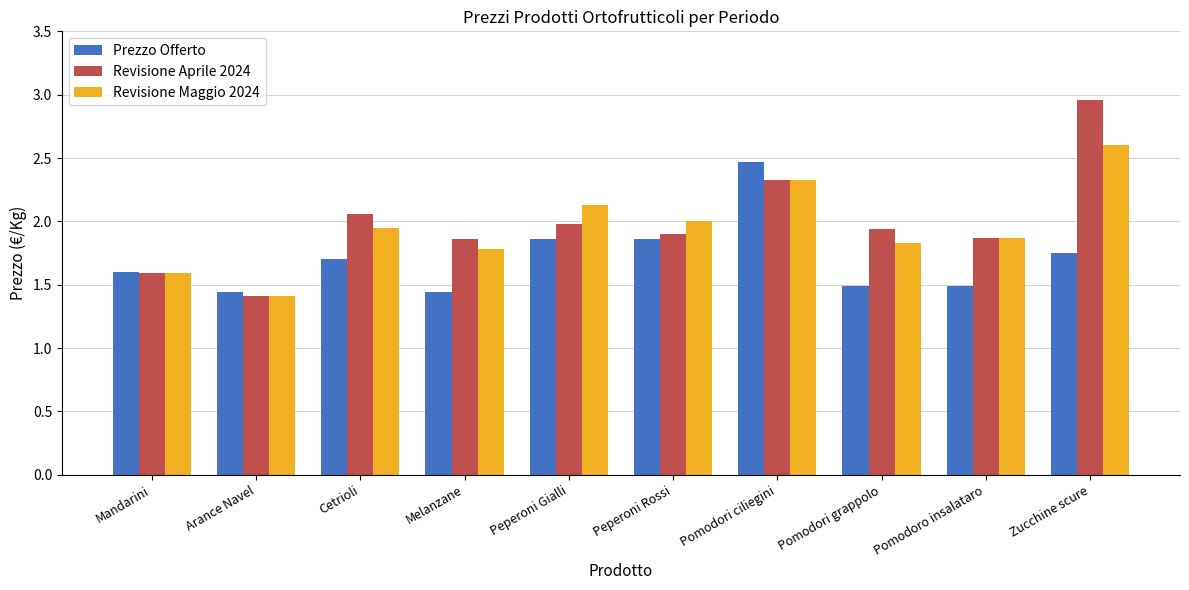

Rank the series by their maximum value, from lowest to highest.

Prezzo Offerto, Revisione Maggio 2024, Revisione Aprile 2024